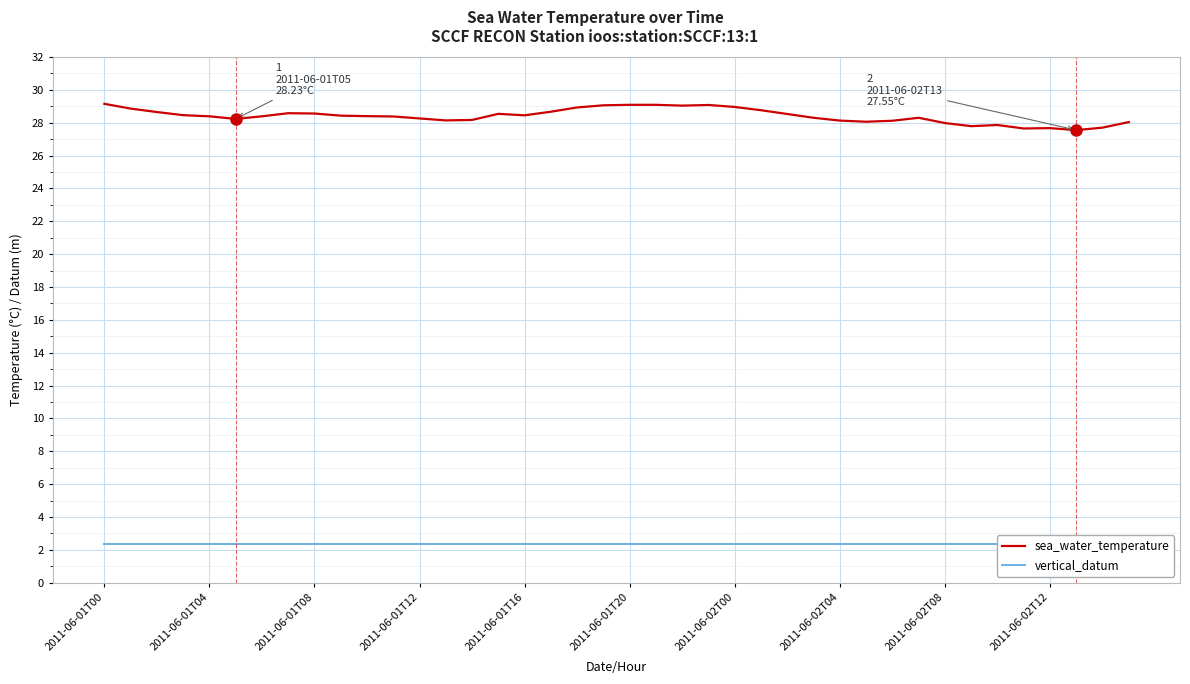

What is the average value of the sea_water_temperature series?

28.4